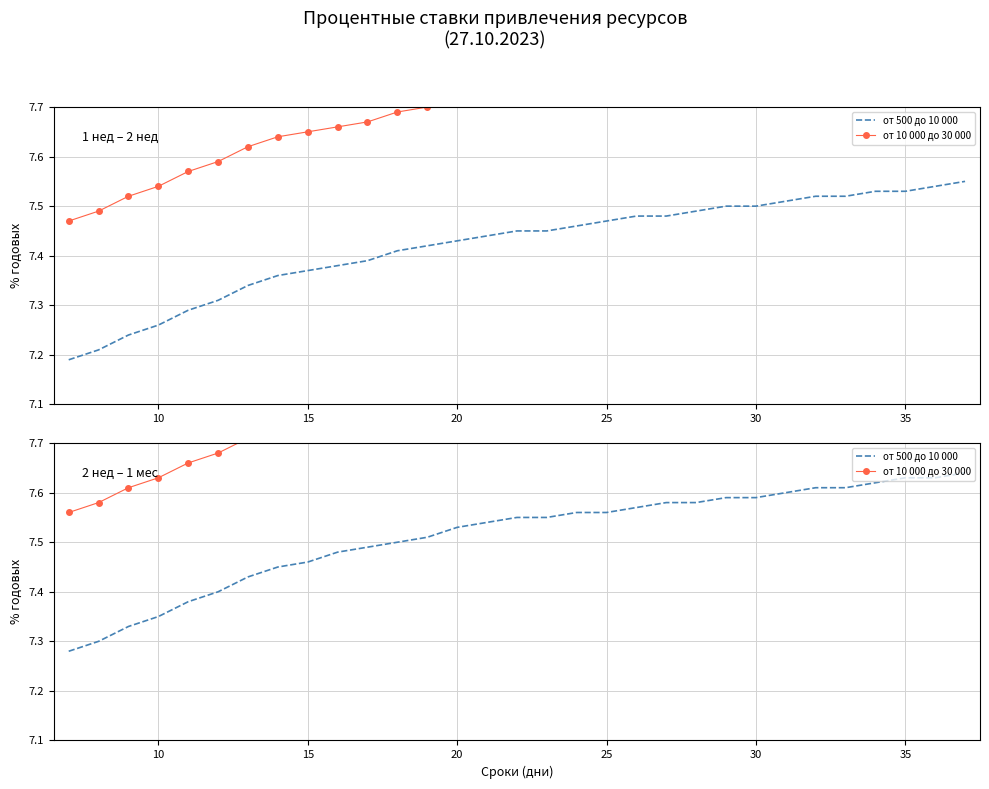

At which category does the chart reach its peak across all series?

30